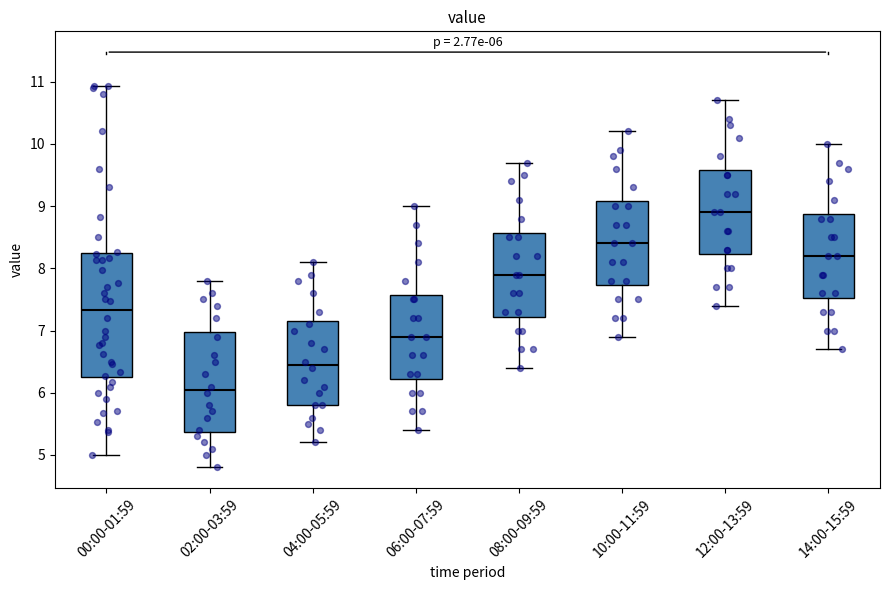

Which box has the lowest median line?

02:00-03:59